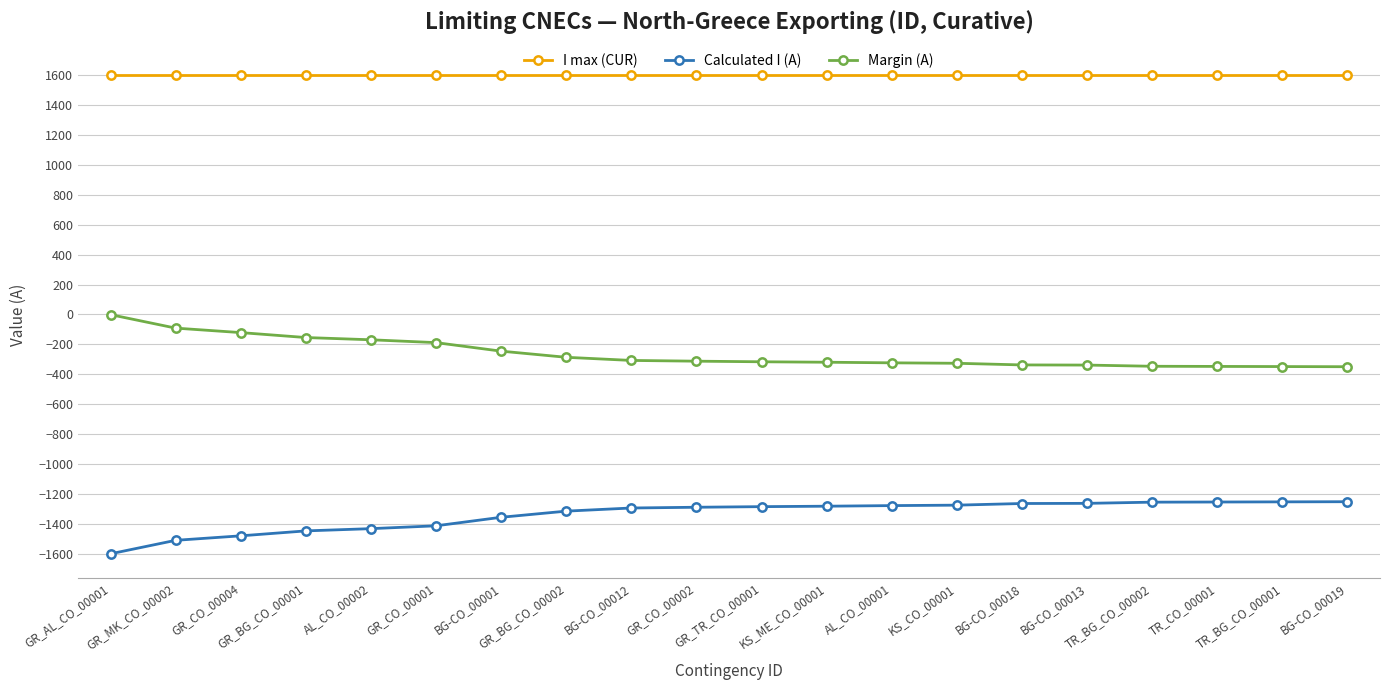

True or false: I max (CUR) and Calculated I (A) intersect in this chart.

False